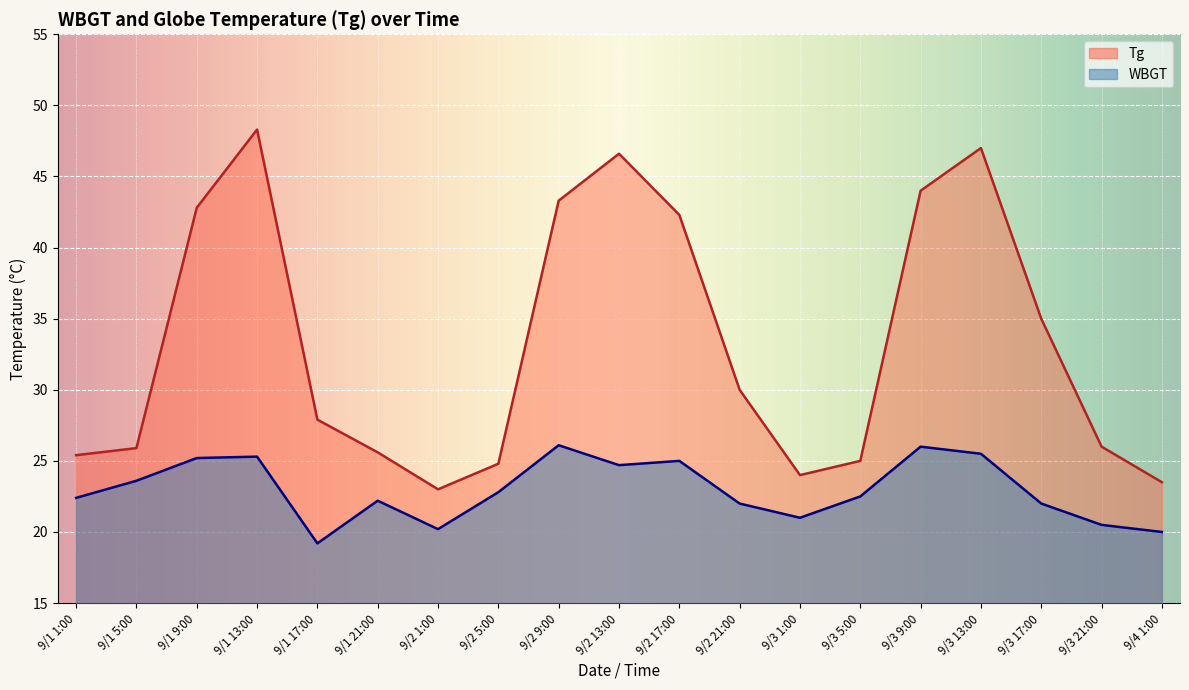

Rank the series by their average value, from lowest to highest.

WBGT, Tg